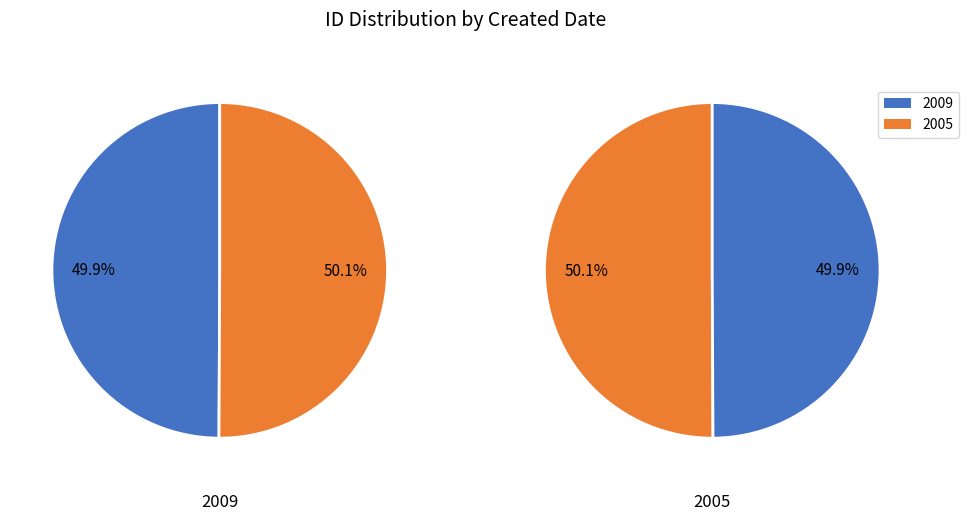

What percentage is NOT represented by 2009?

50.1%